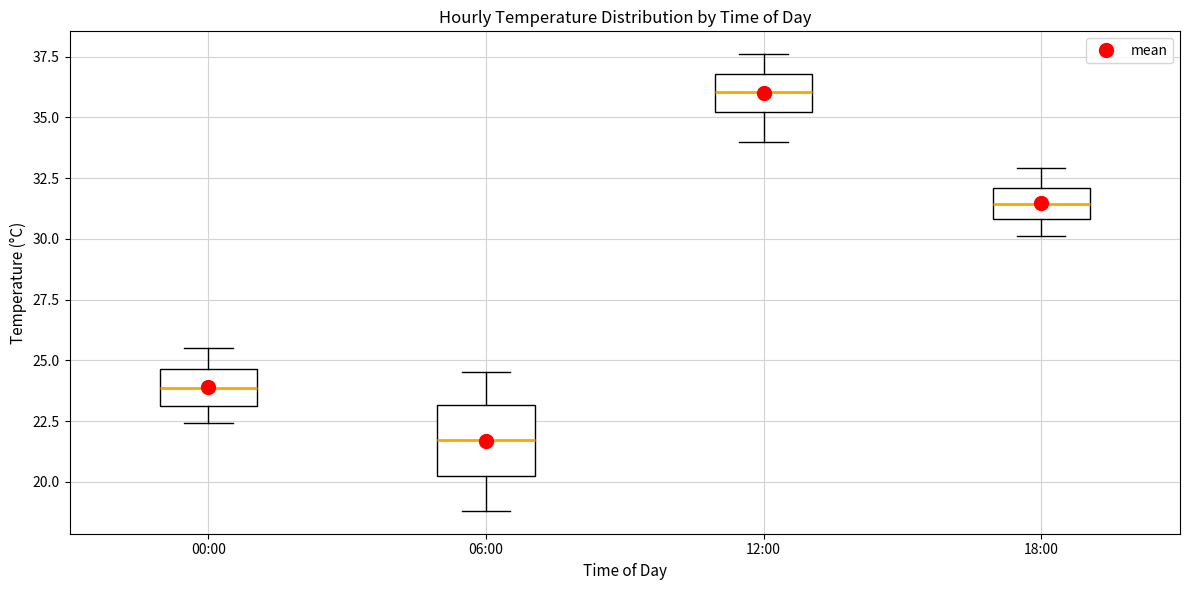

Which box's median line is the lowest?

06:00